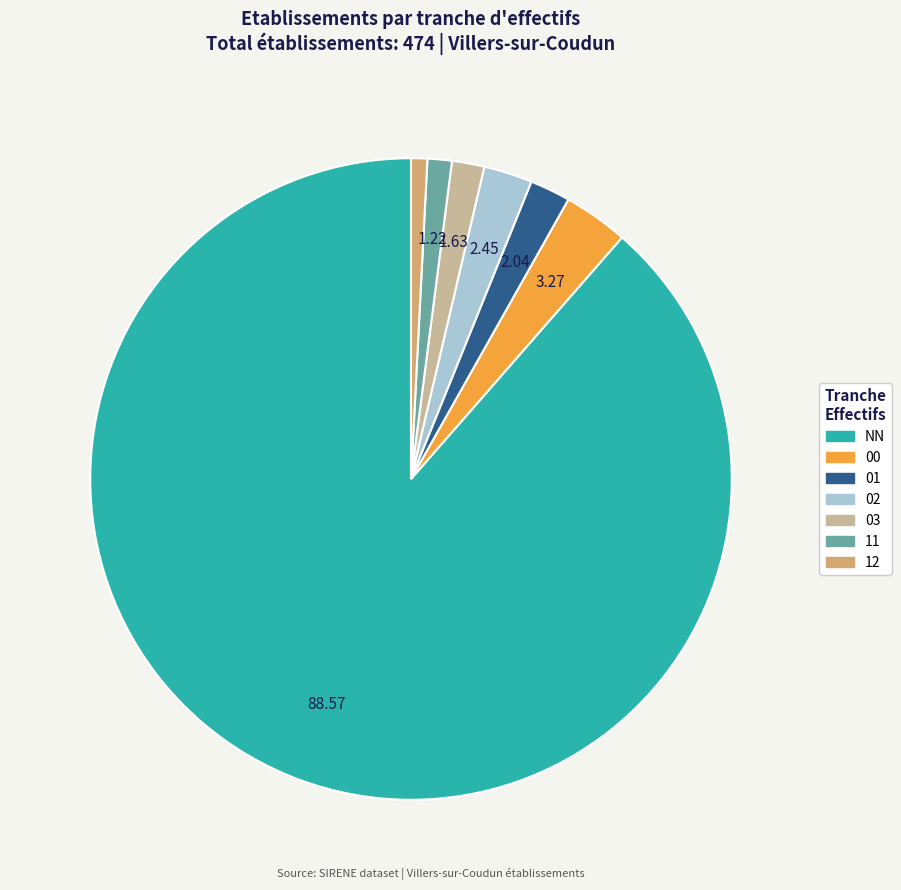

Approximately how many times larger is the value at 12 compared to 01?

0.4